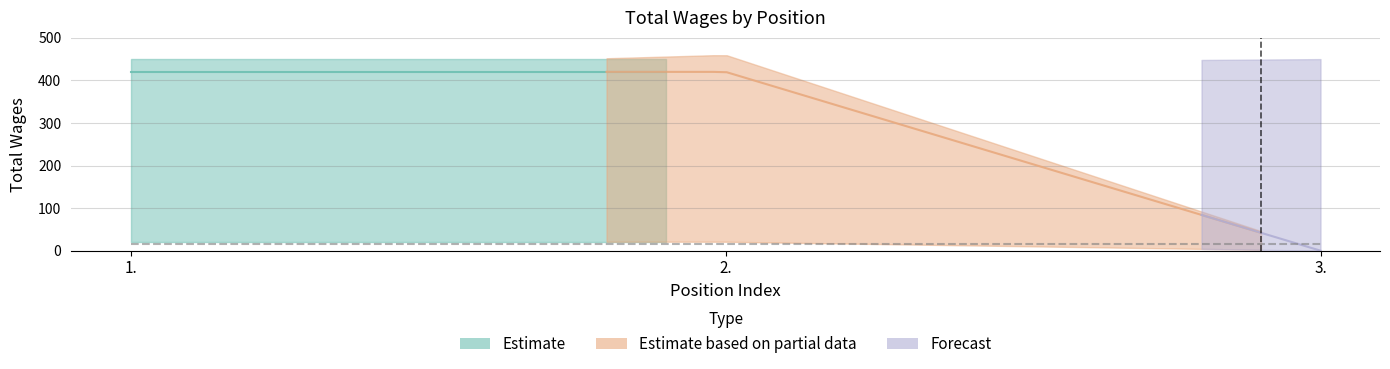

Reading right to left, extract all data points from this chart.

0	420	420